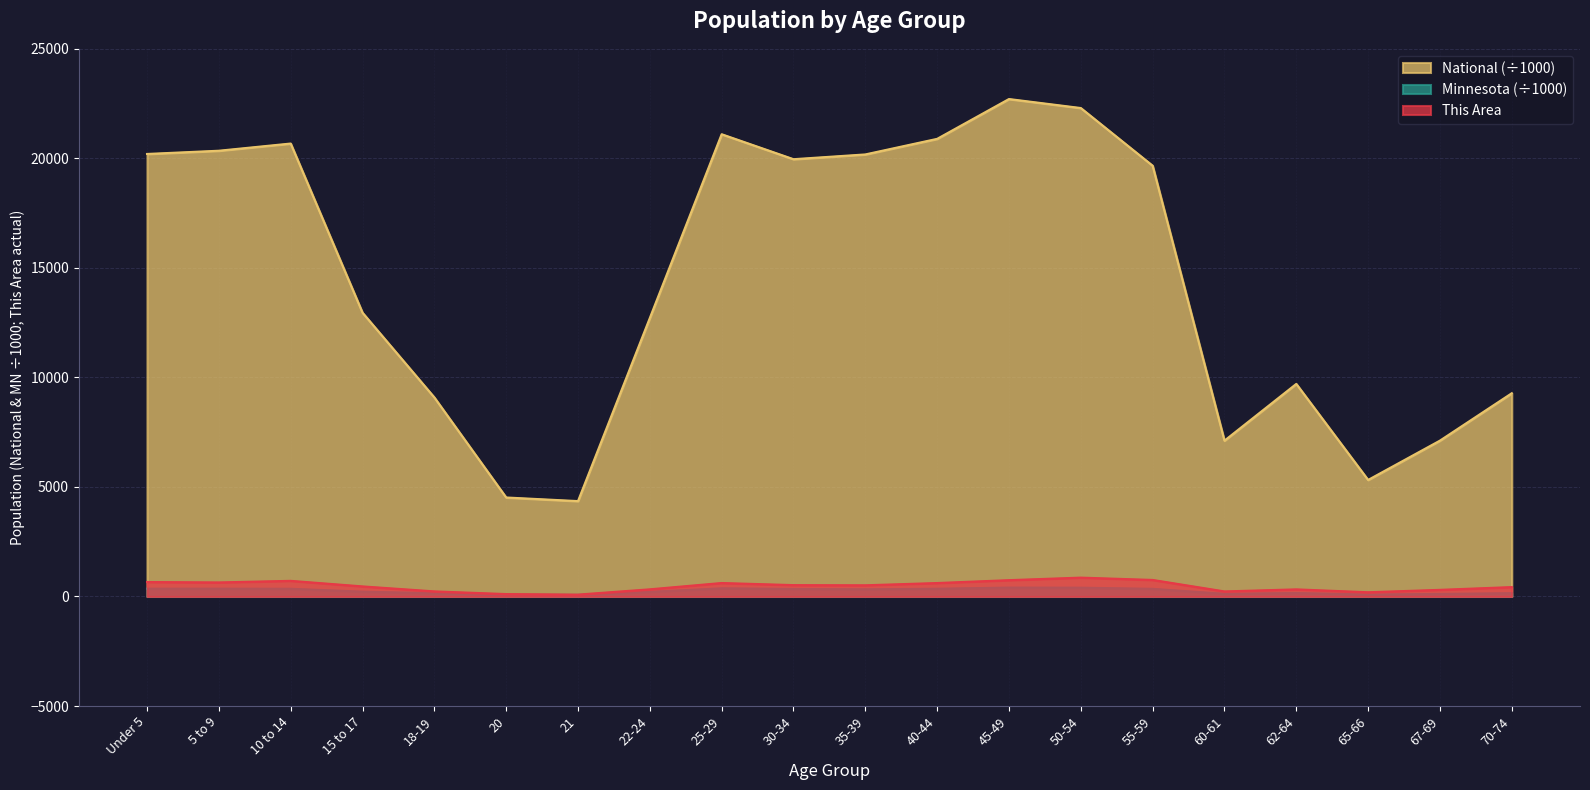

What is the sum of the National values at 55-59 and 67-69?

26780.2